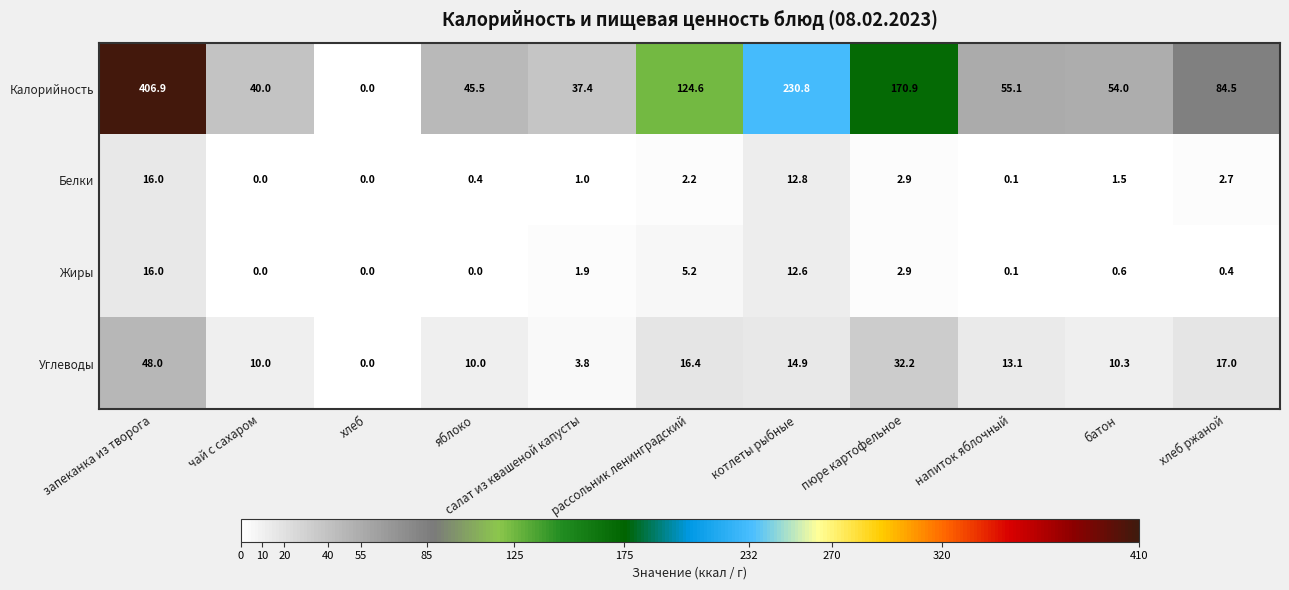

Rank the series at рассольник ленинградский from lowest to highest value.

Белки, Жиры, Углеводы, Калорийность